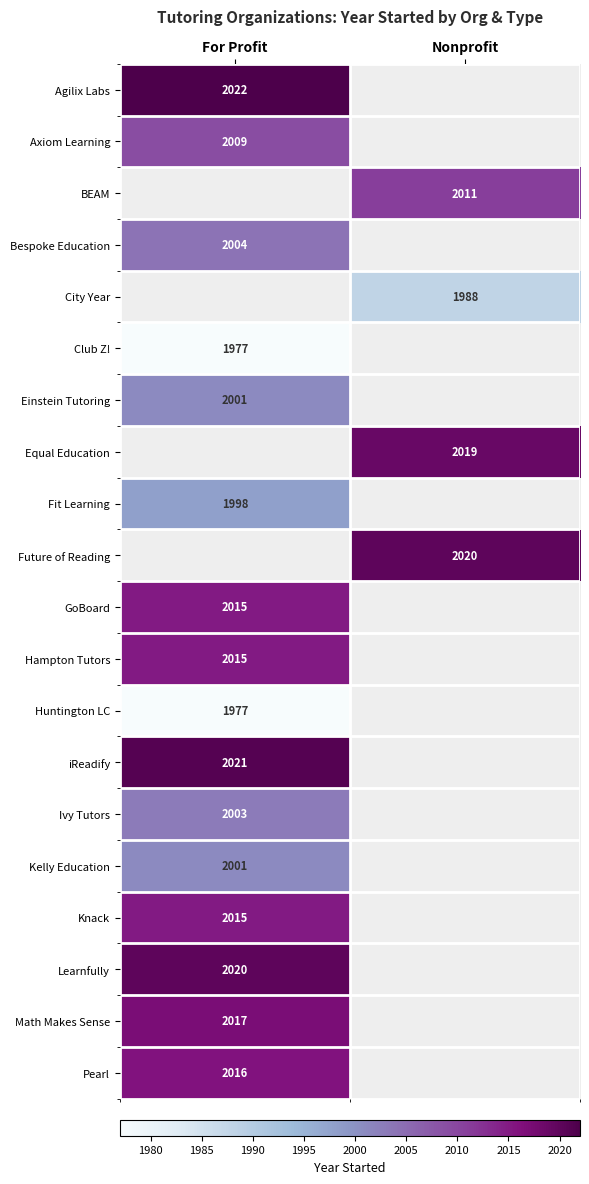

True or false: City Year has a value of 1988 at Nonprofit.

True